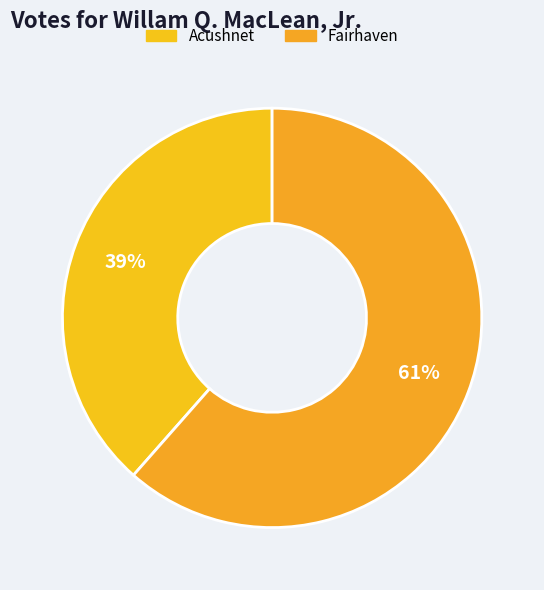

The Acushnet slice represents 39% of the pie. True or false?

True